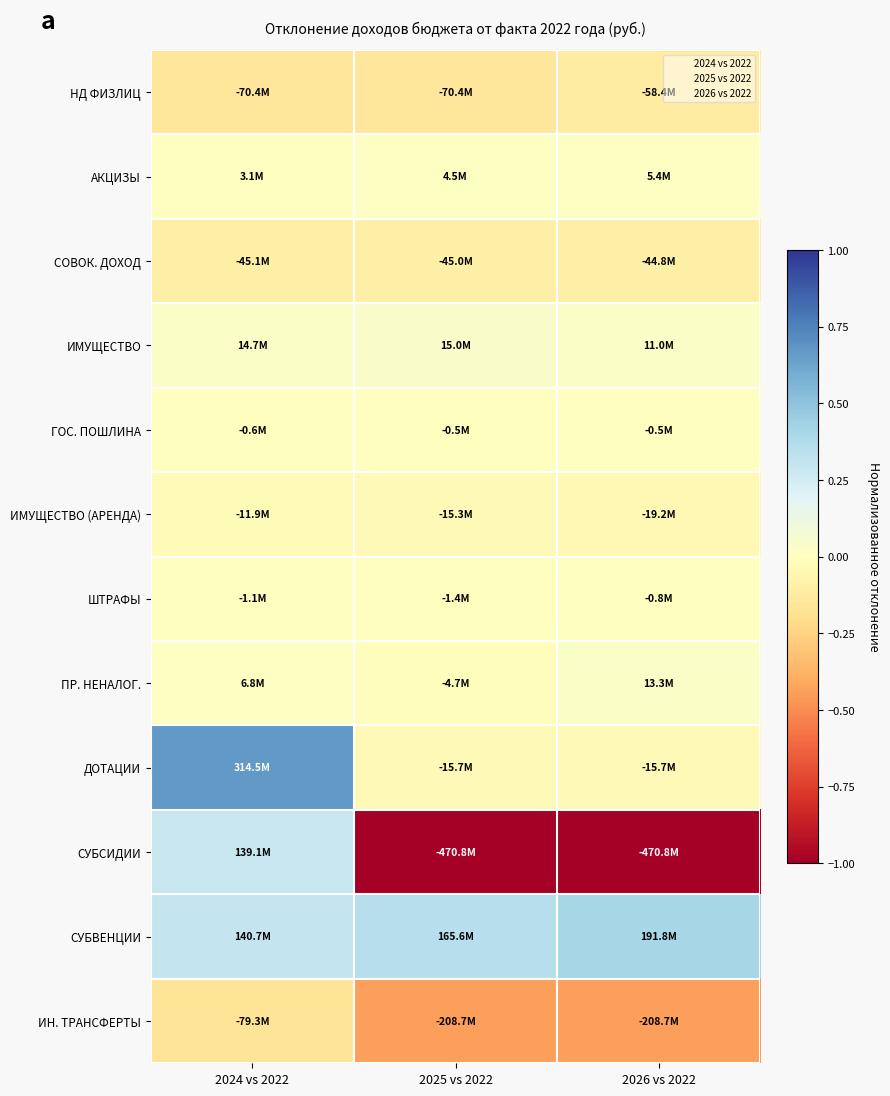

Which series has the widest spread of values?

СУБСИДИИ